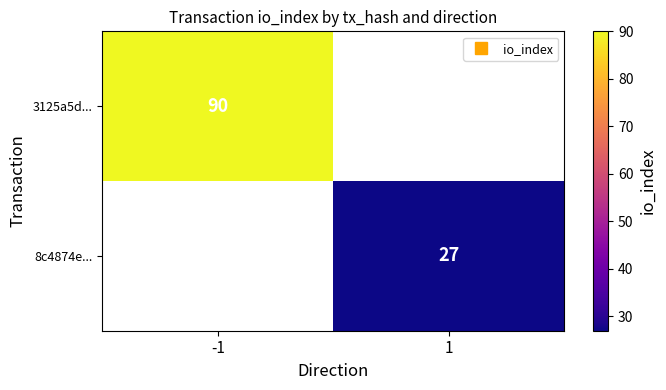

Which series has the largest range (max minus min)?

3125a5d...